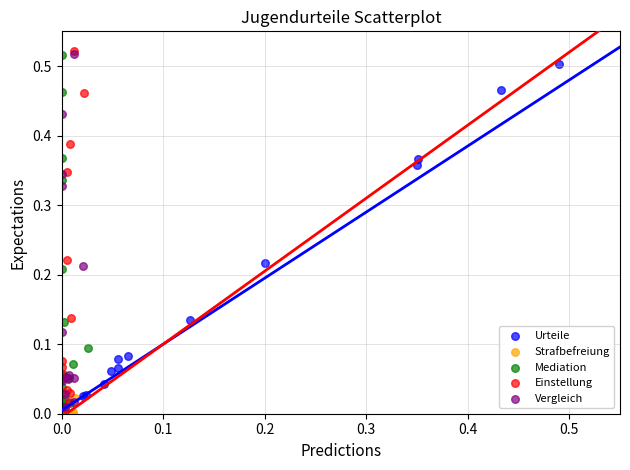

Which series has the largest Y range (max minus min)?

Einstellung